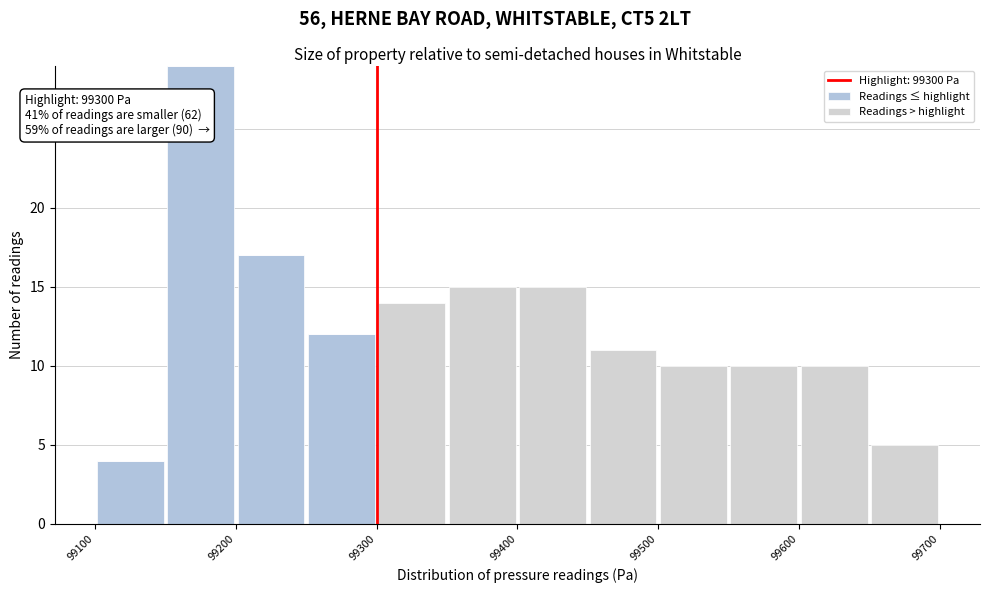

Which range on the x-axis has the tallest stacked bar (by total height)?

99150 to 99200